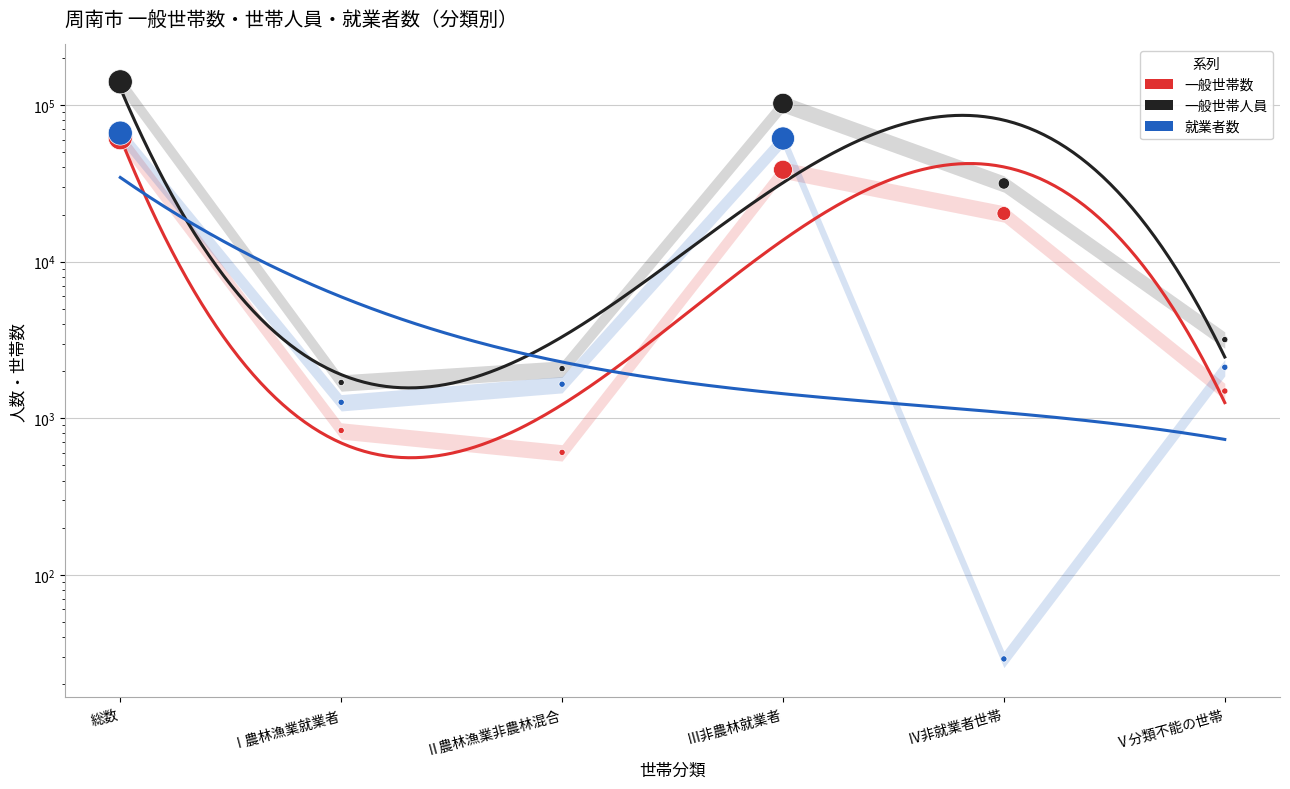

What is the total value across all series at Ⅴ分類不能の世帯?

6785